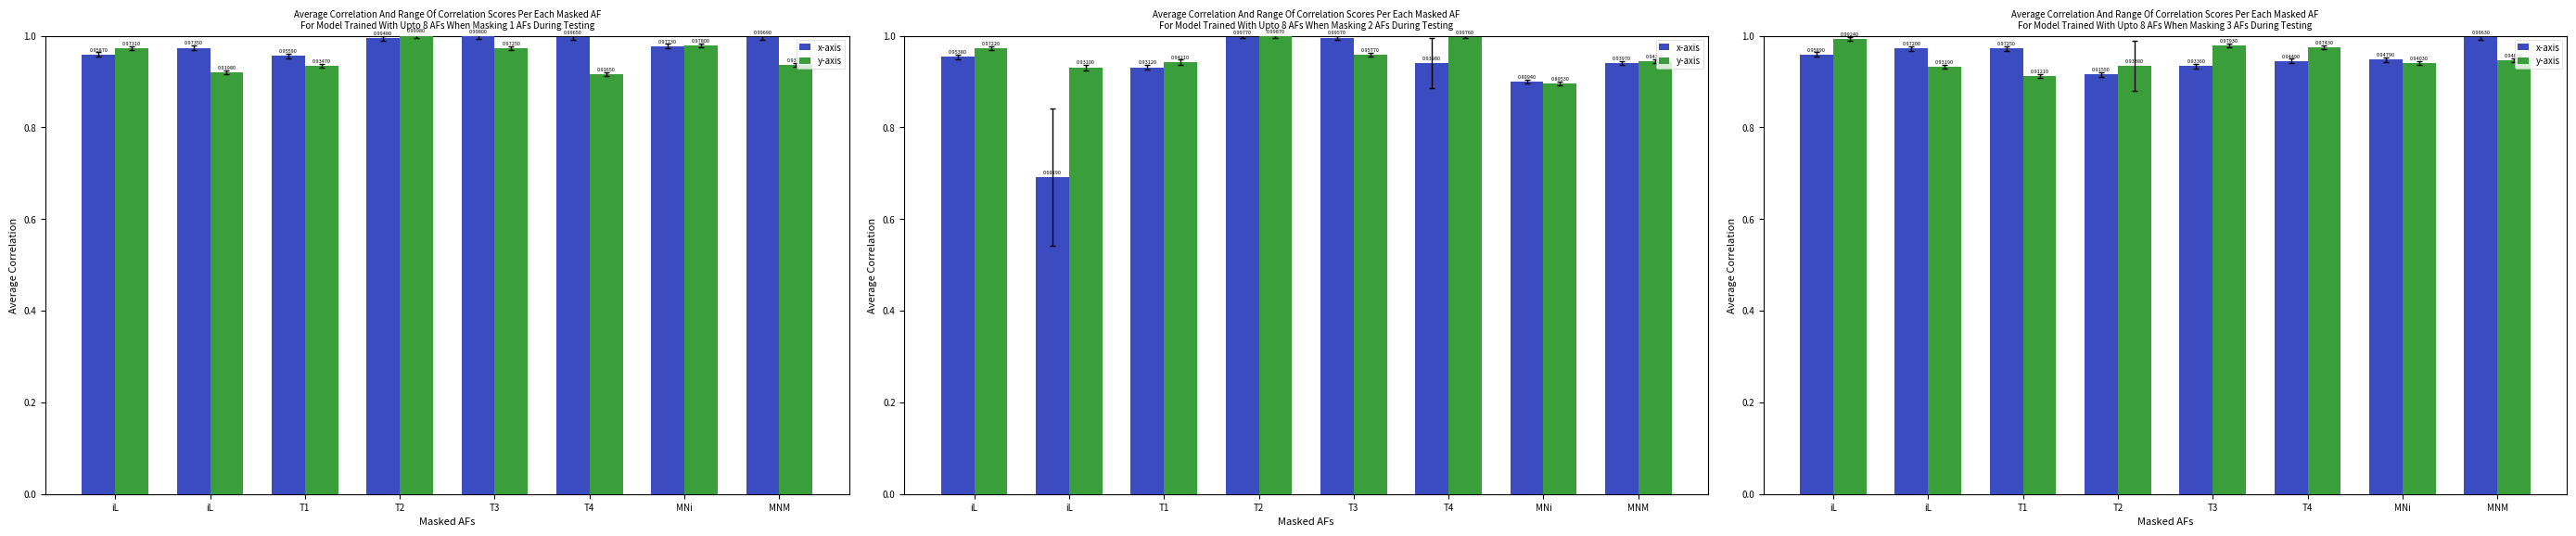

List the series in order of their overall mean, lowest first.

y-axis, x-axis